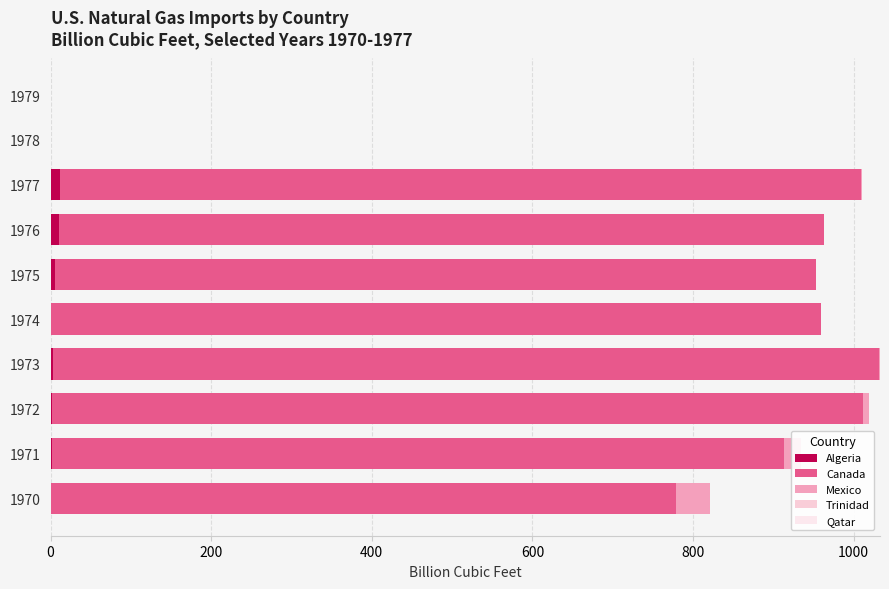

How many values in the Algeria series exceed 2?

5